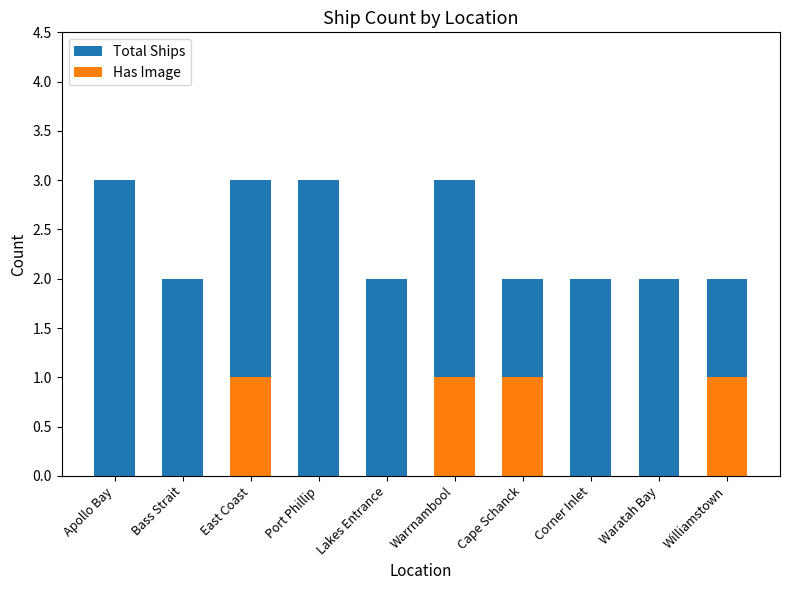

Is it true that Total Ships equals 3 at Cape Schanck?

False